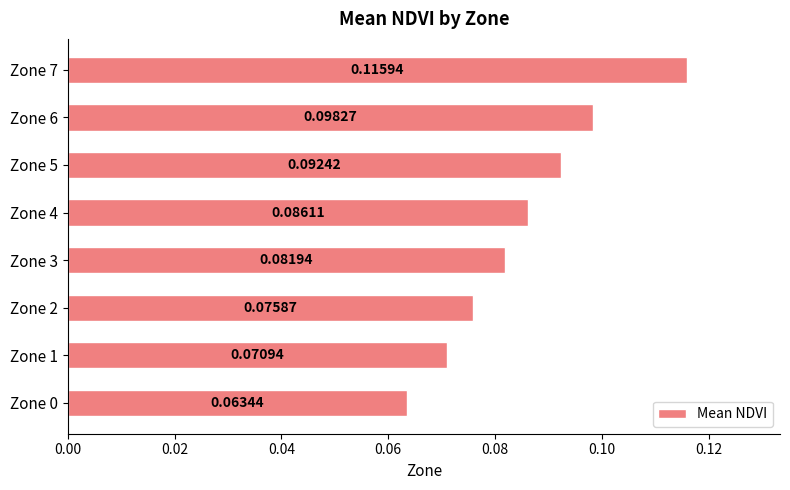

Rank the categories by value from highest to lowest.

Zone 7, Zone 6, Zone 5, Zone 4, Zone 3, Zone 2, Zone 1, Zone 0